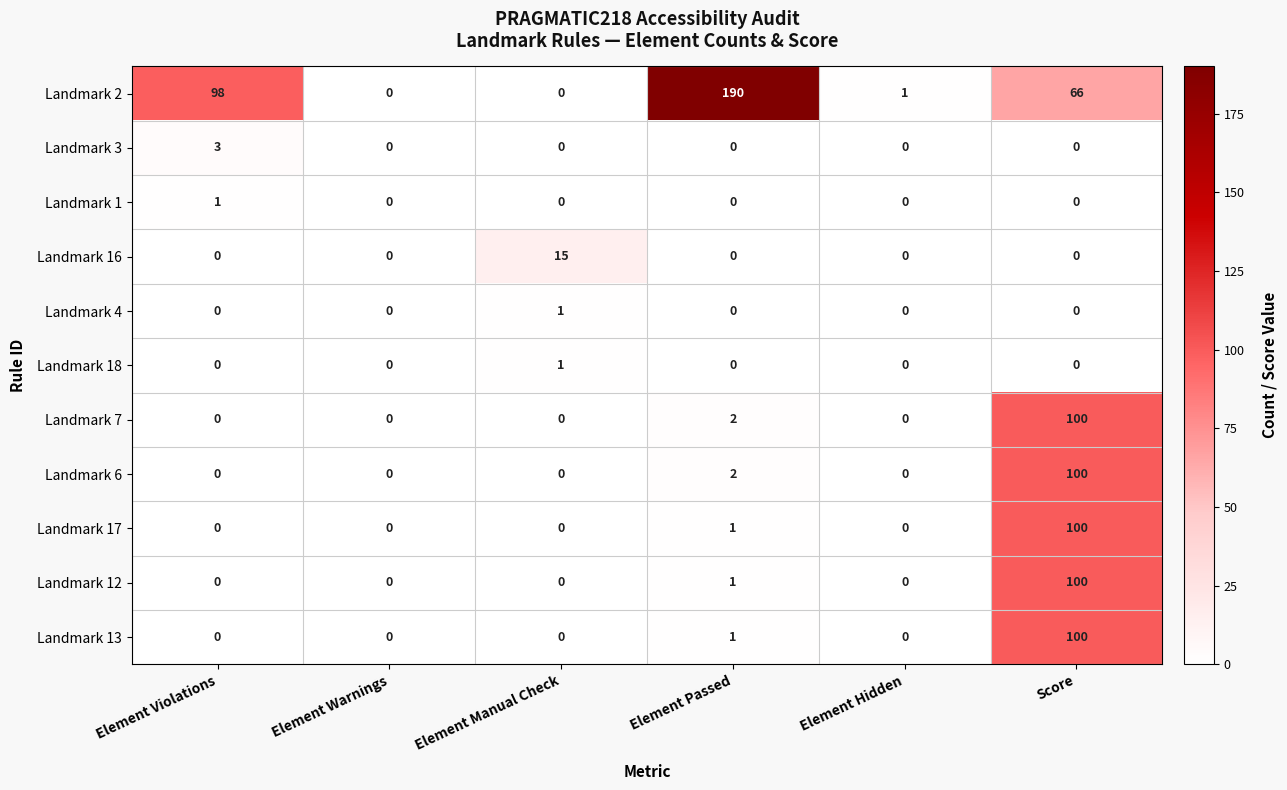

What is the difference between the maximum and minimum values in the Landmark 12 series?

100